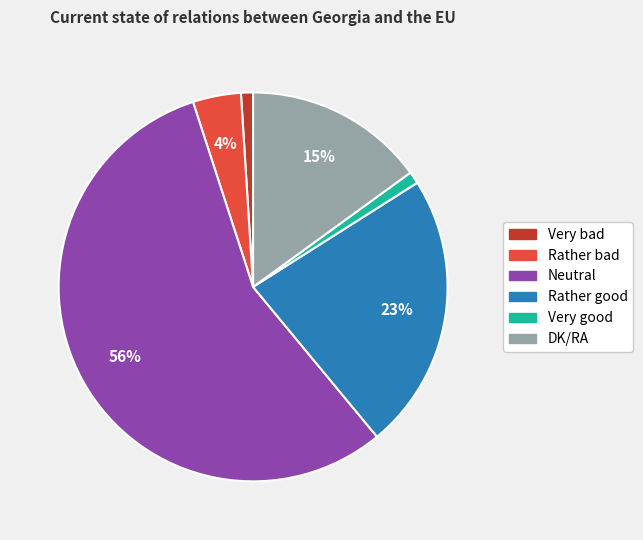

How many slices are in this pie chart?

6